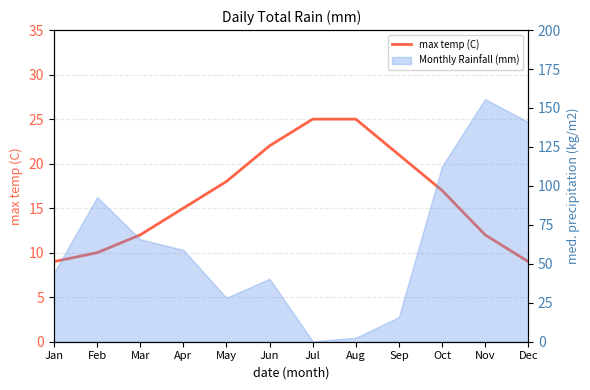

The chart shows a value of 9 at Jan. True or false?

True